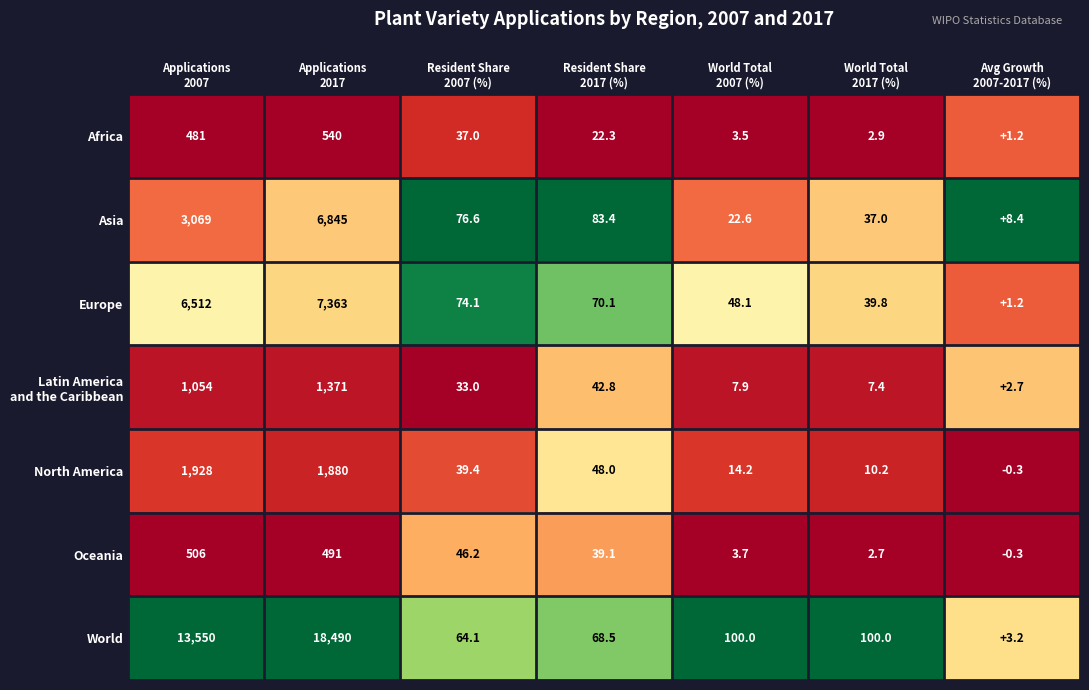

At how many categories does at least one series exceed 0?

7